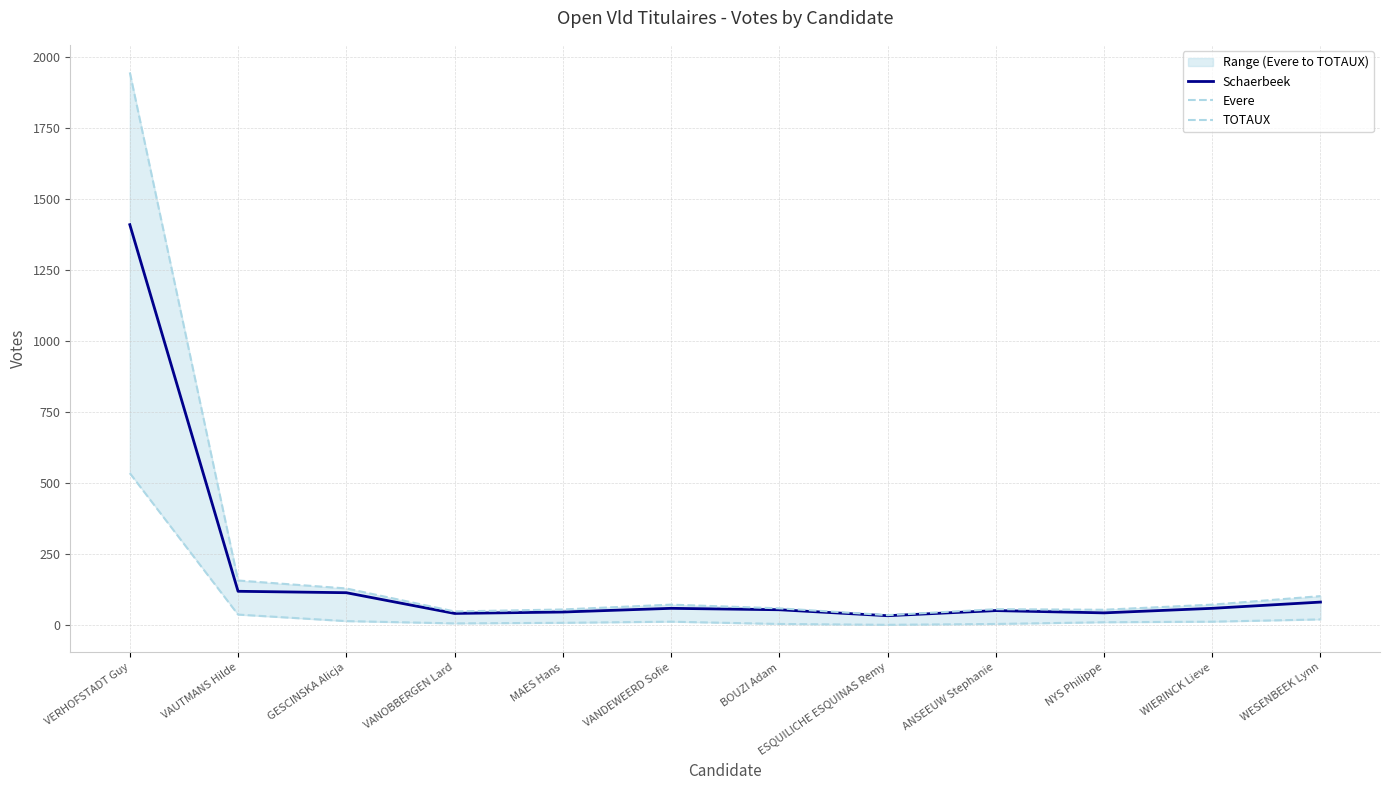

Between ESQUILICHE ESQUINAS Remy and VAUTMANS Hilde, which is larger?

VAUTMANS Hilde